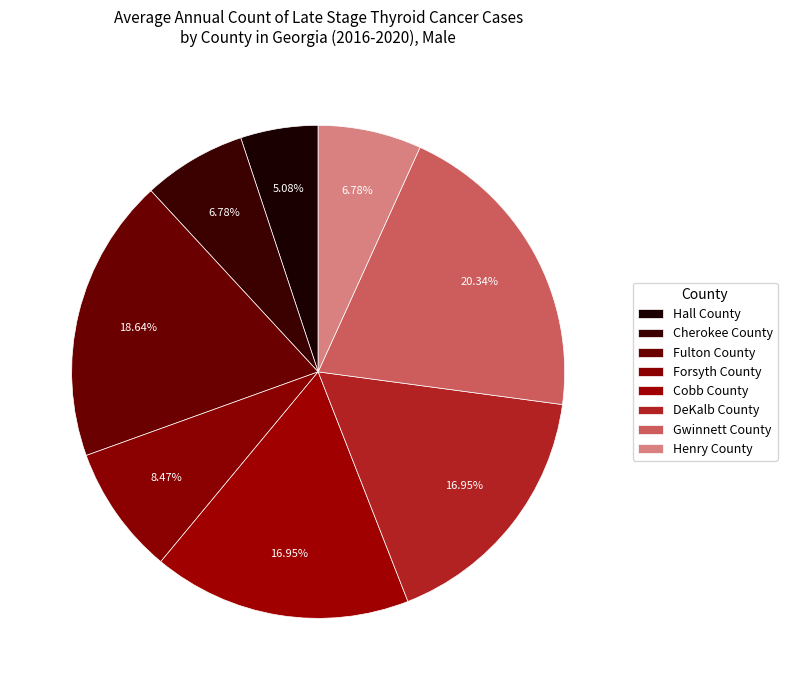

How many segments does this pie chart have?

8